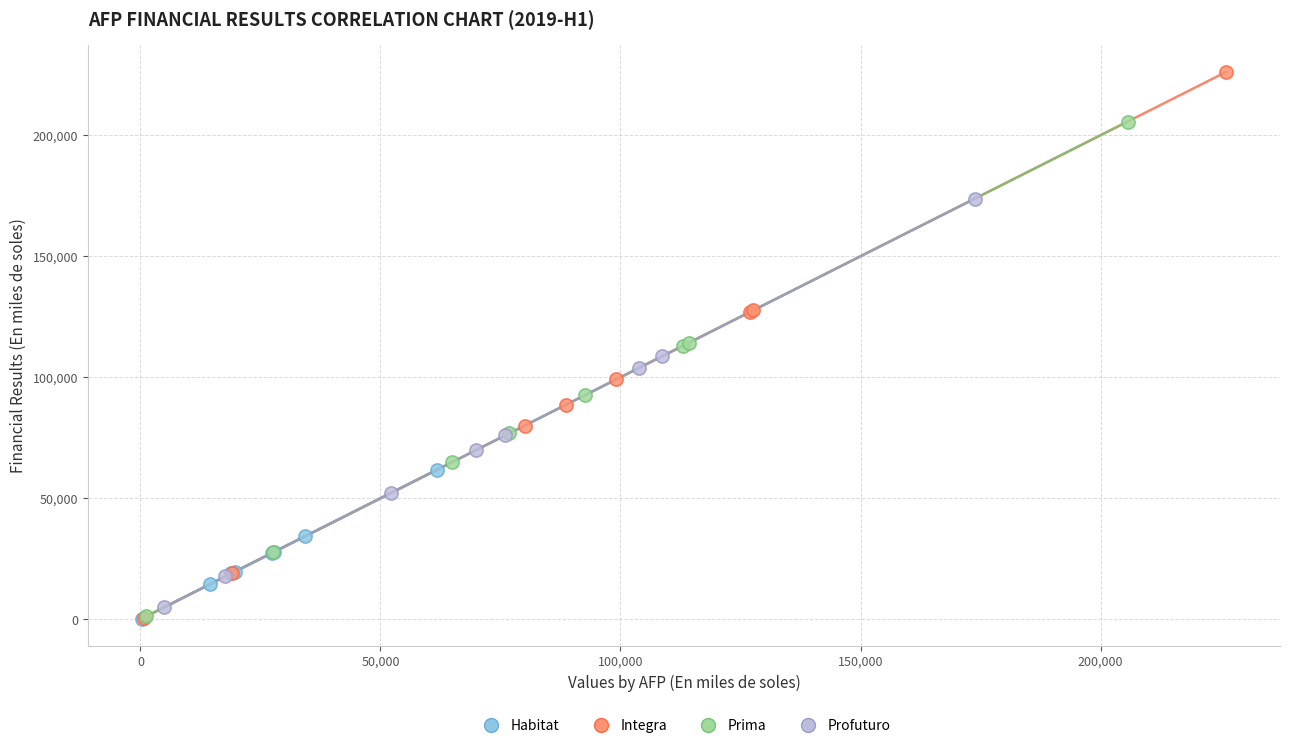

Which series contains the highest Y value?

Integra